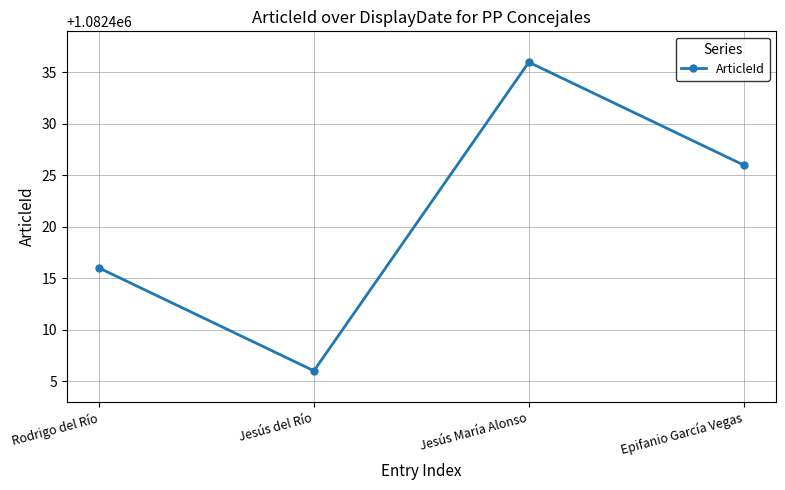

What is the difference between the maximum and minimum values?

30